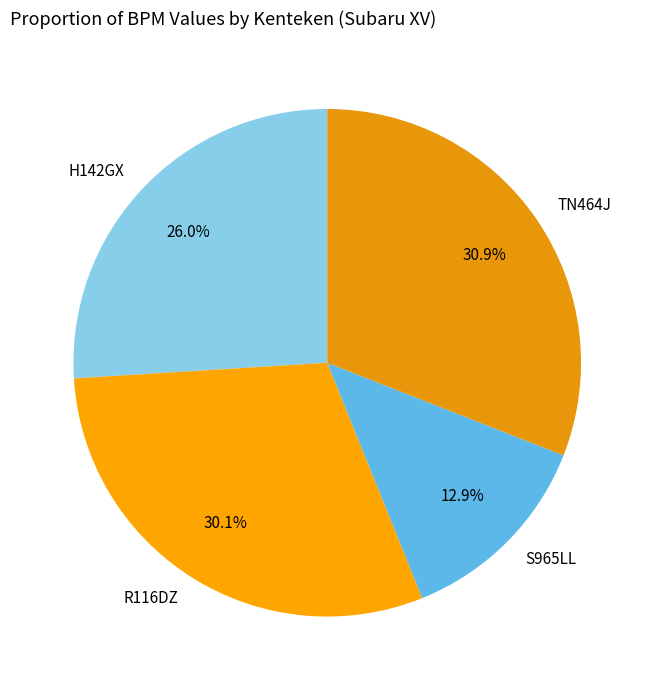

Is there any slice that represents more than half of the pie?

No